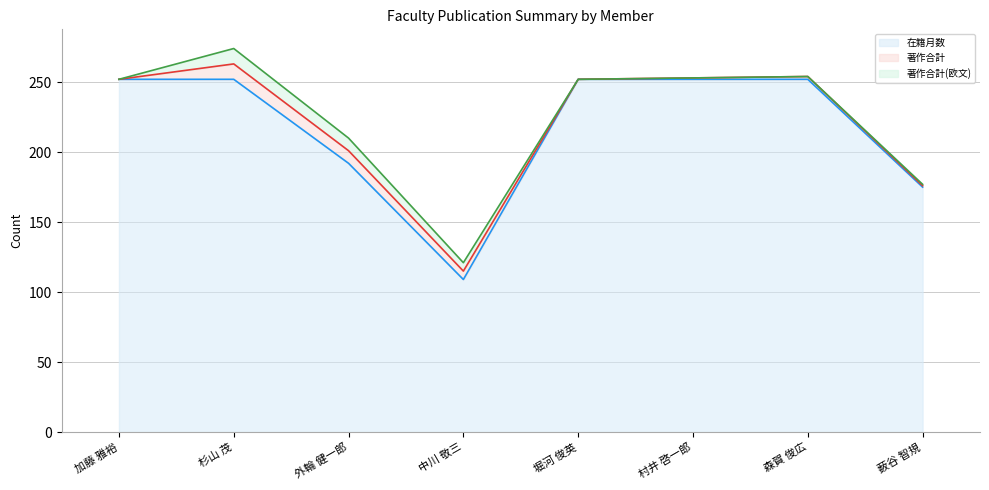

At how many categories does at least one series exceed 118?

8